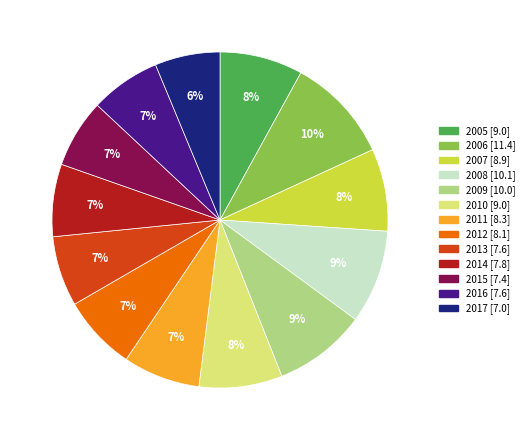

Is the sum of 2016 and 2013 greater than half?

No